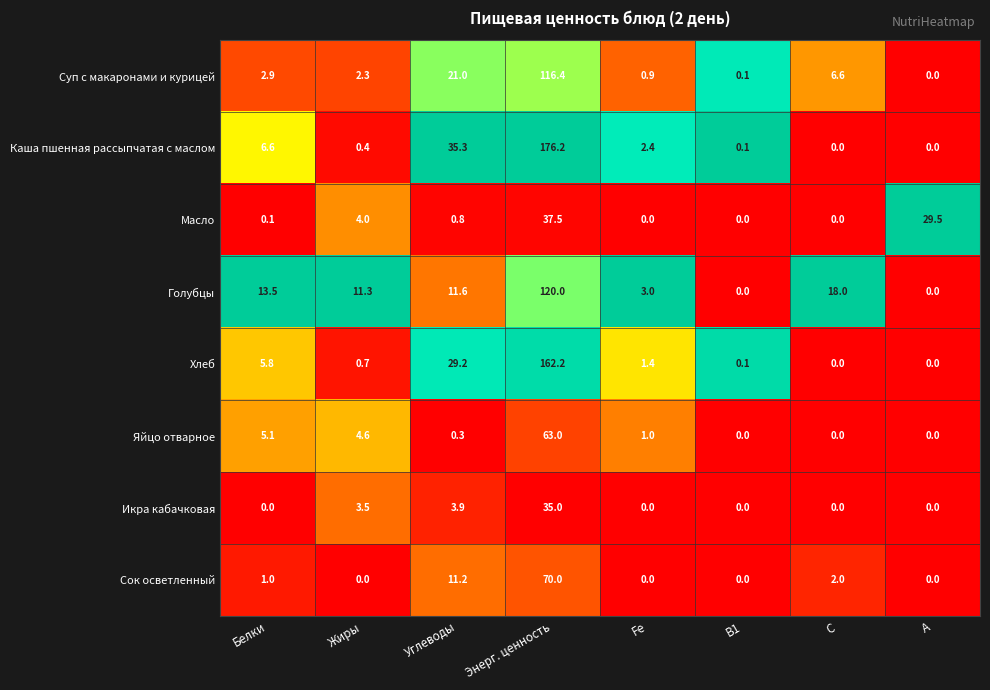

Which series changed the most between Fe and В1?

Голубцы